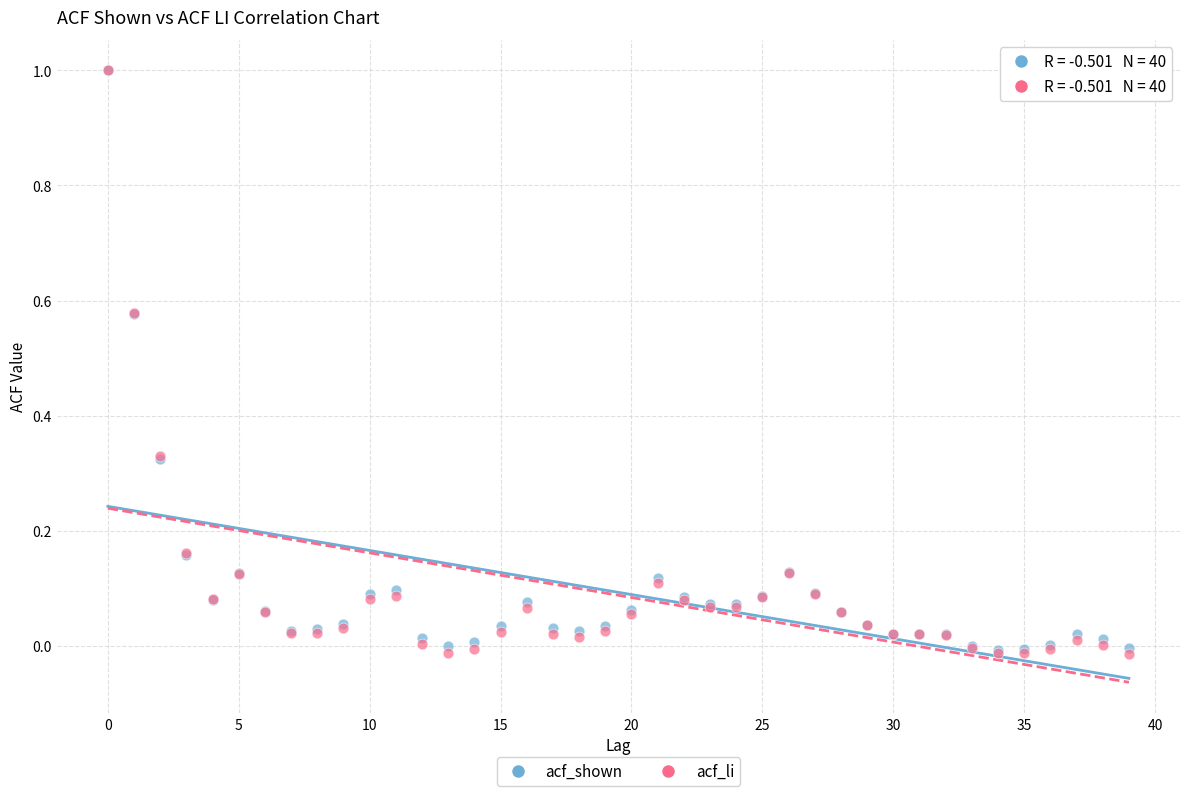

What are all the series names shown in the legend?

acf_shown, acf_li